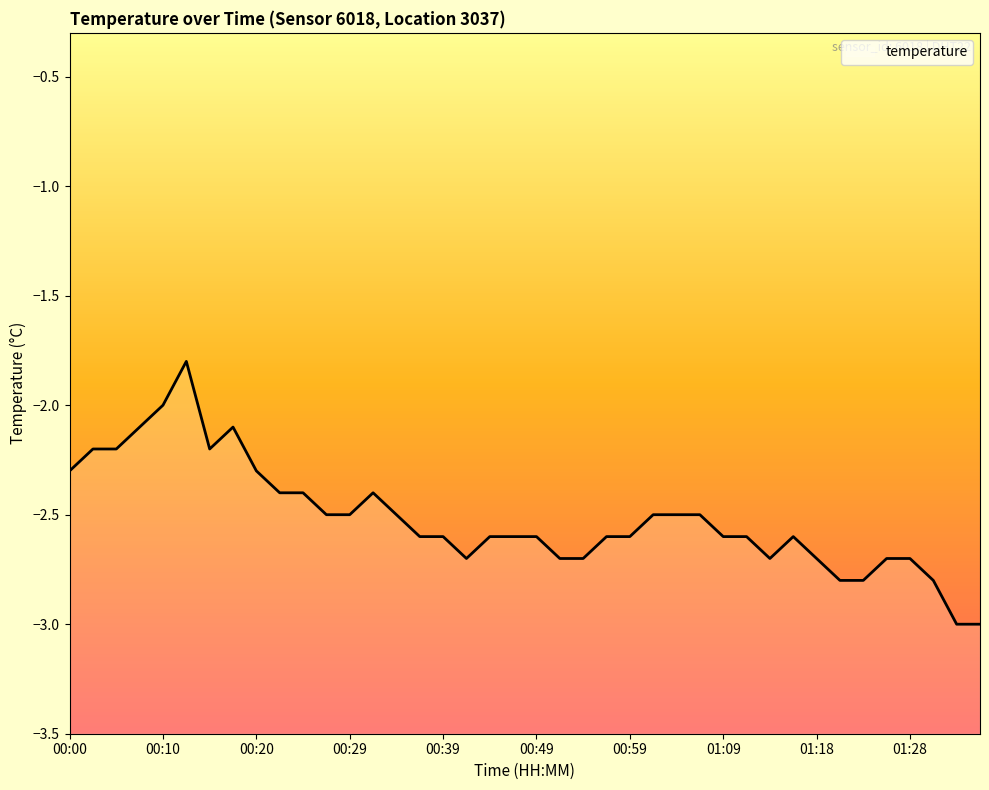

Which label corresponds to the smallest value in the chart?

01:33